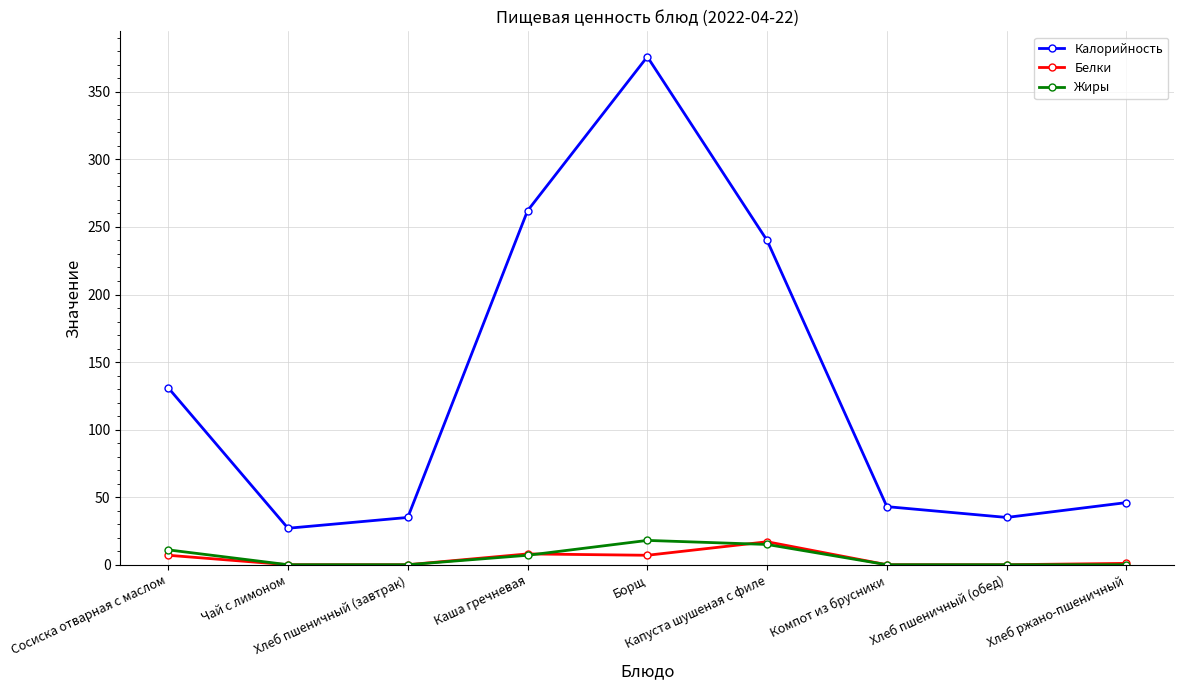

True or false: Калорийность and Белки cross at least once.

False